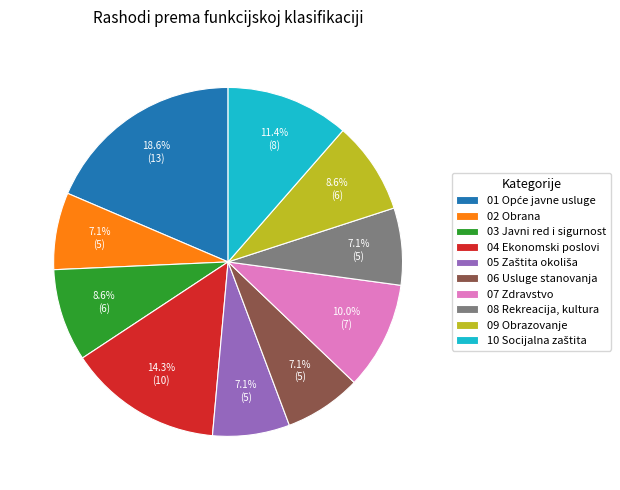

Combined, do 03 Javni red i sigurnost and 07 Zdravstvo account for over 50%?

No